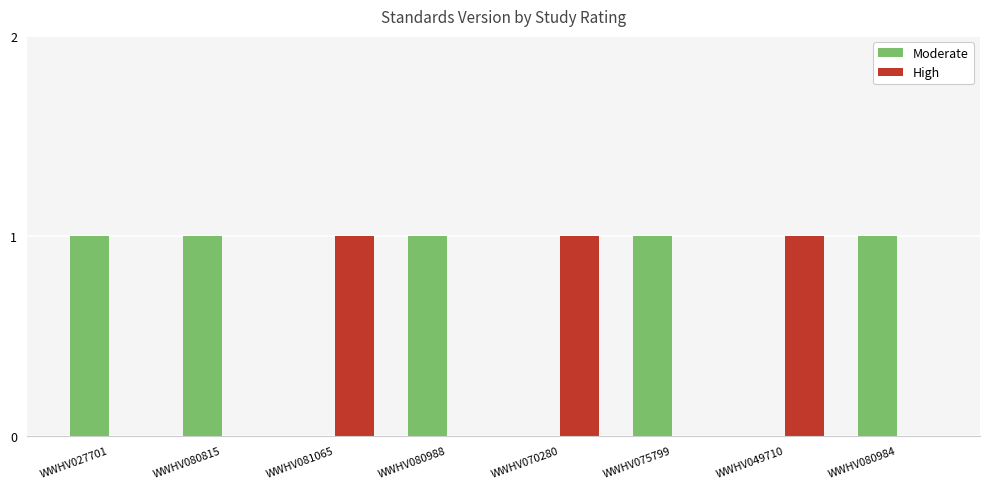

Which series has the largest total across all categories?

Moderate